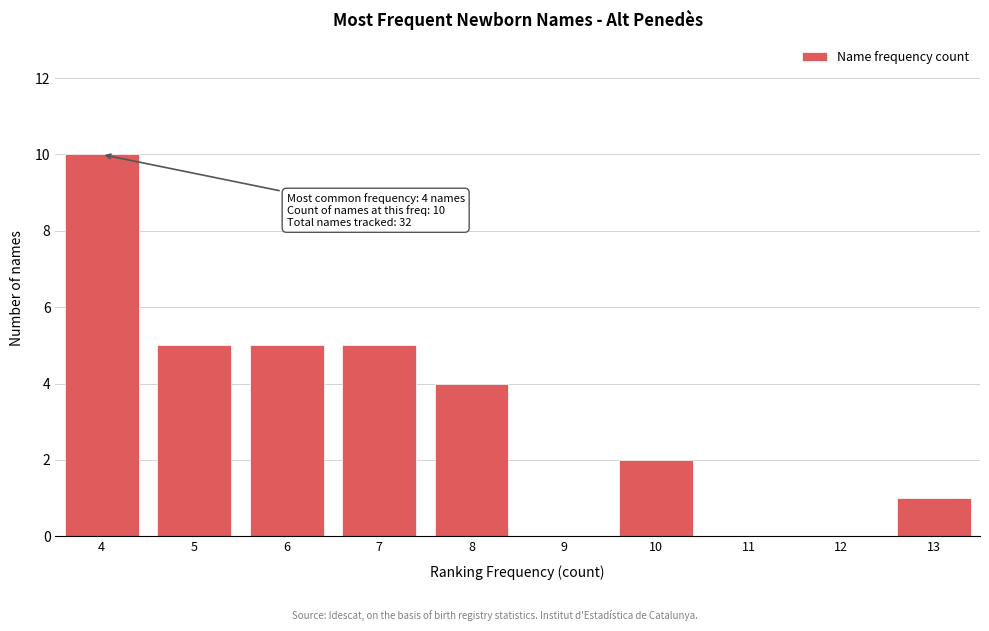

Which range on the x-axis has the tallest bar?

3.5 to 4.5